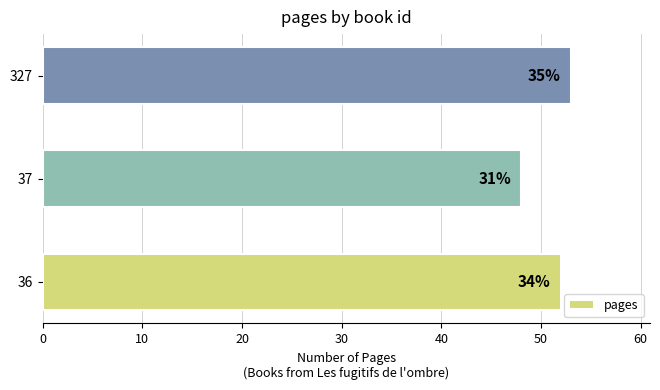

How many bars are there in total?

3